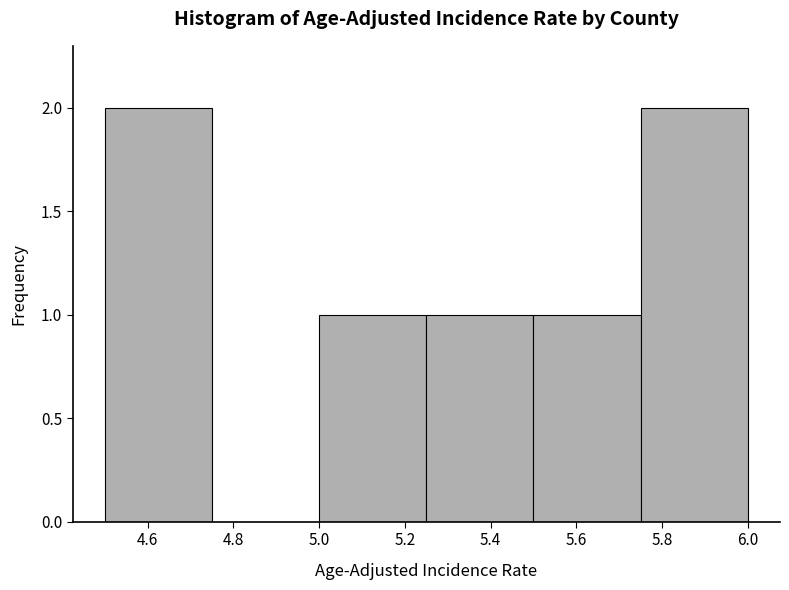

How tall is the bar that spans 5.50 to 5.75 on the x-axis? The values are not printed on the chart, so give them approximately, as read against the axis.

1